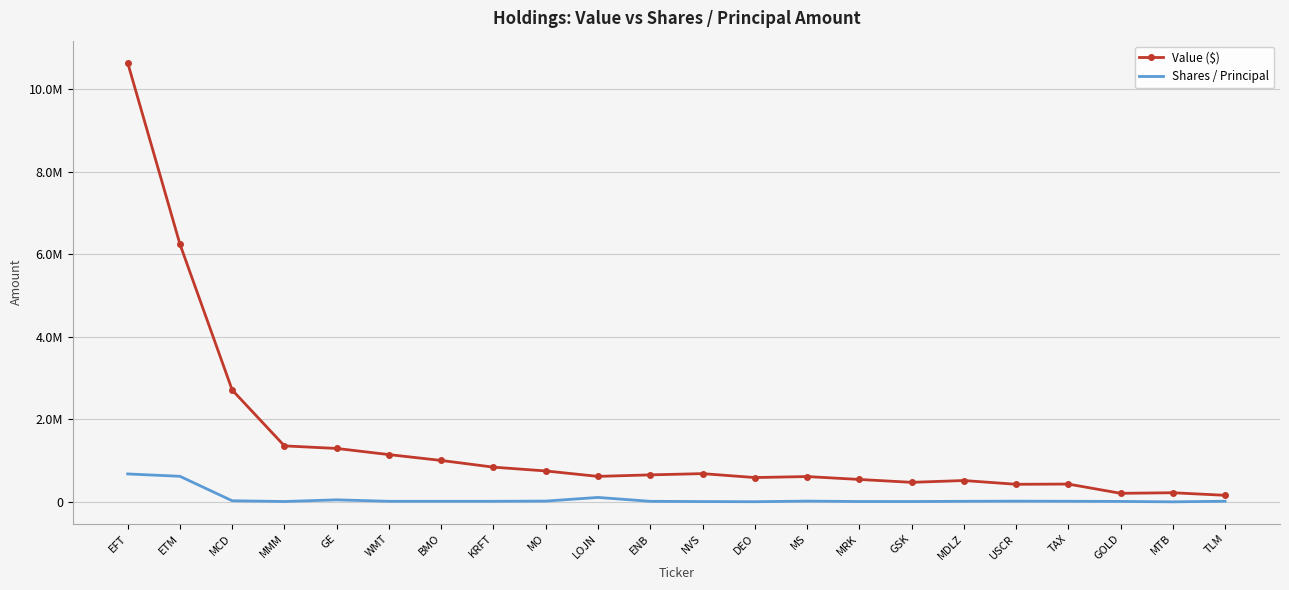

What is the maximum value for Value ($)?

10641000